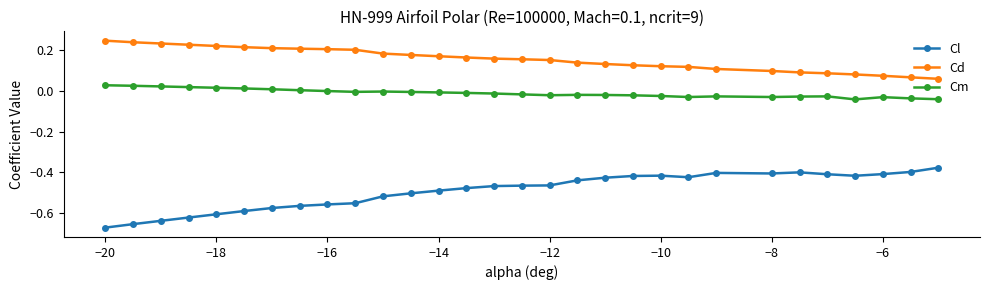

What is the sum of all Cl values?

-14.8